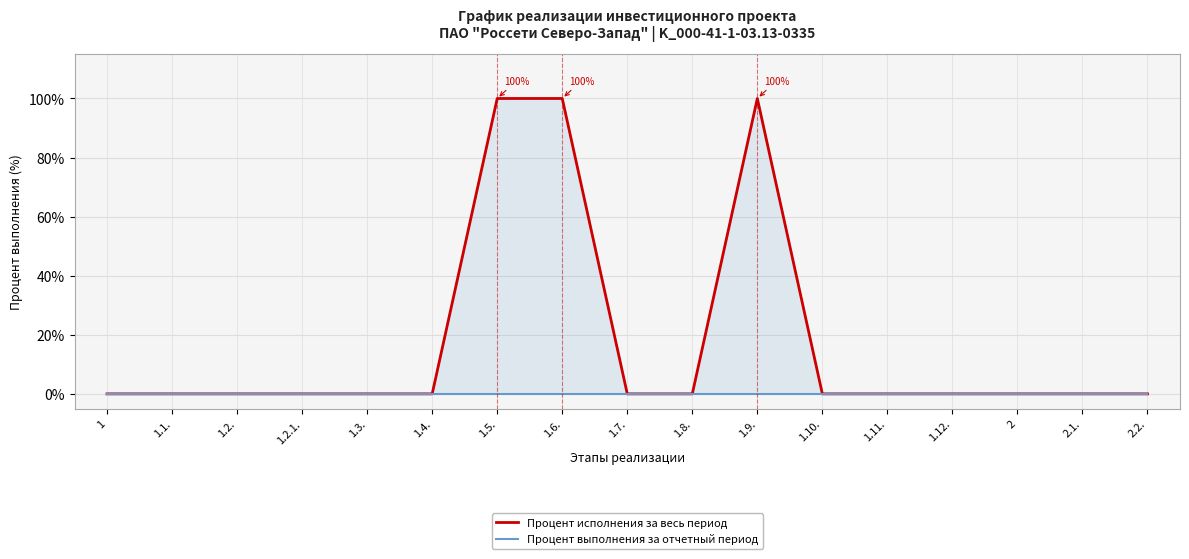

True or false: Процент исполнения за весь период and Процент выполнения за отчетный период cross at least once.

False